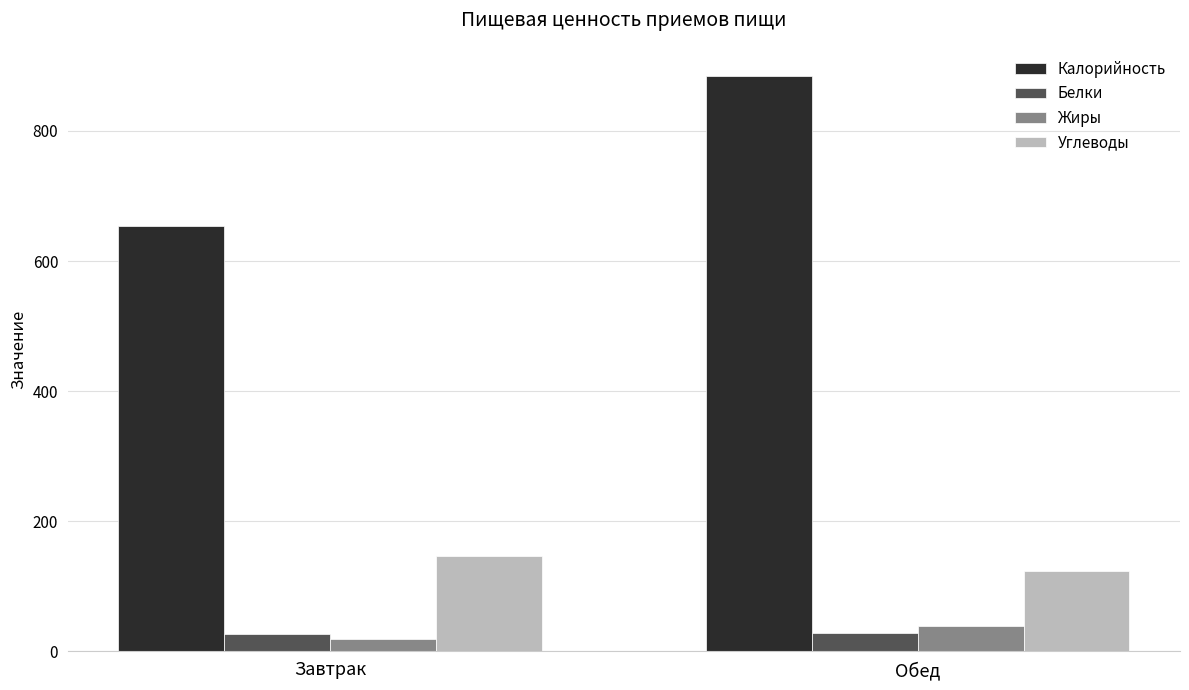

List the labels in order of Углеводы value, smallest first.

Обед, Завтрак